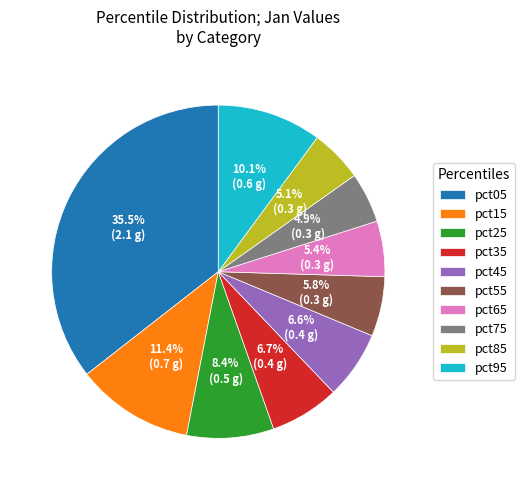

To the nearest percent, what is the difference between the largest and smallest slice percentages?

31%